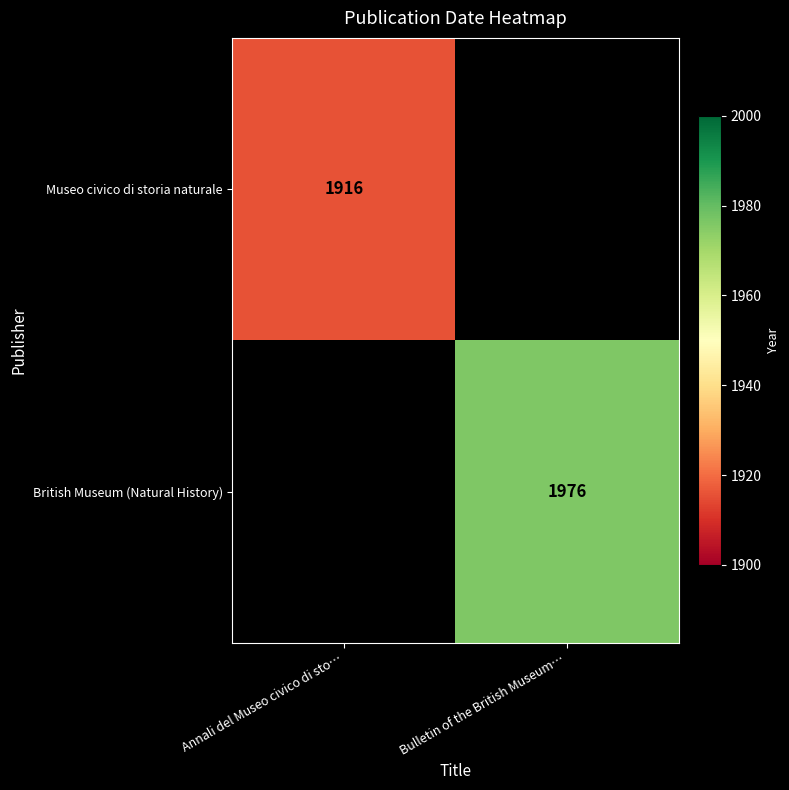

Is it true that British Museum (Natural History) equals 3455 at Bulletin of the British Museum…?

False